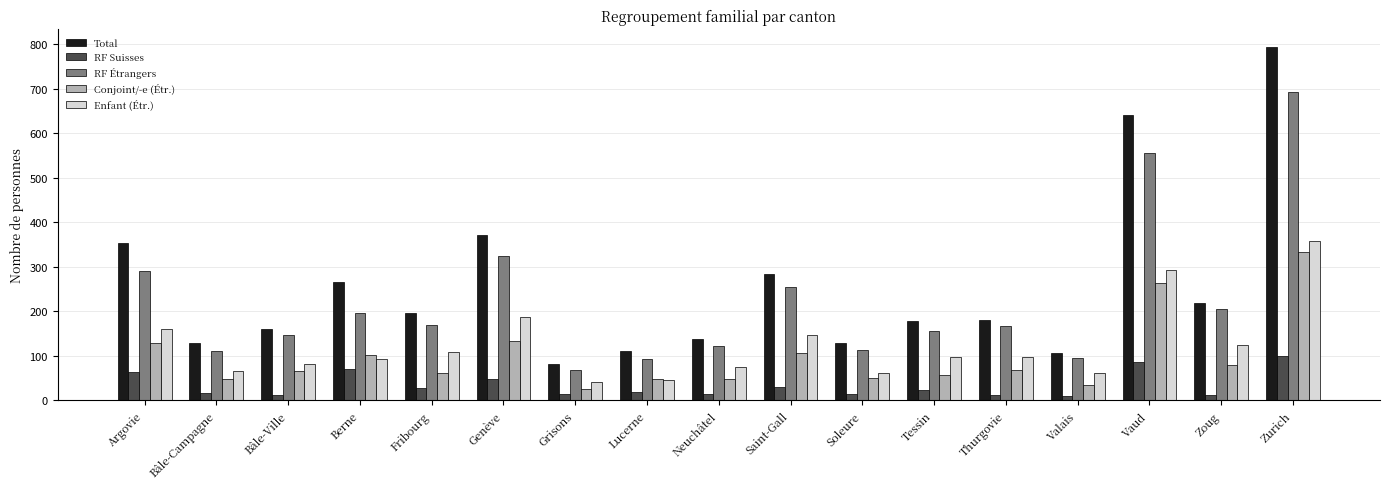

Count the number of data series in this chart.

5